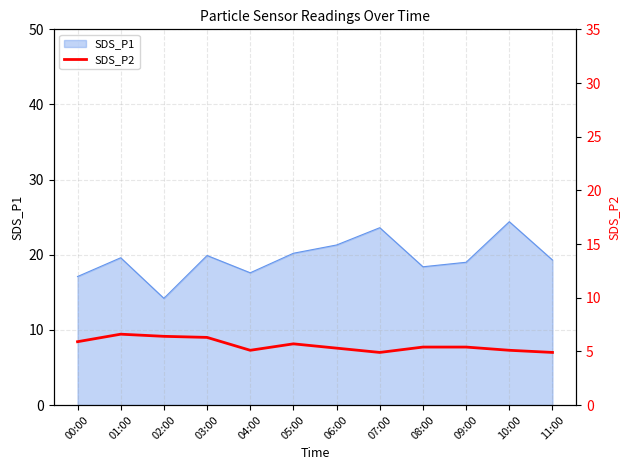

At which label is the value closest to 5?

04:00